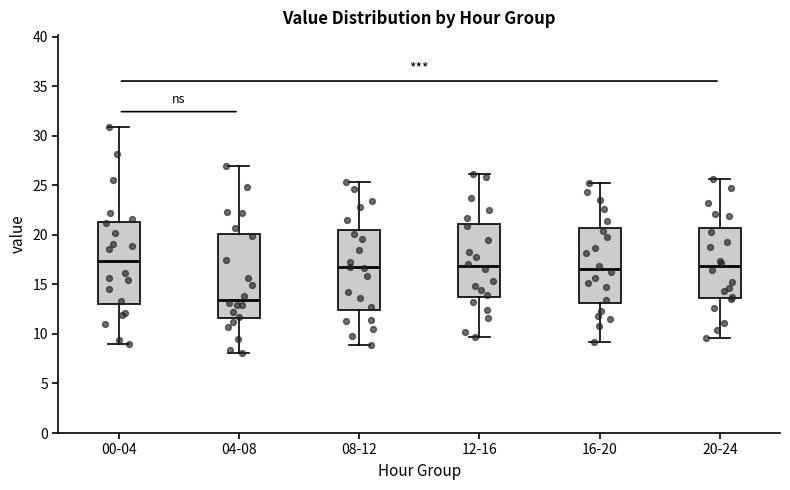

Reading left to right, read every box against the y-axis: the position of its median line, the range the box covers, and the ends of its whiskers. The values are not printed on the chart, so give them approximately, as read against the axis.

00-04: median 17.5, box 13.0 to 21.5, whiskers 9.0 to 31.0
04-08: median 13.5, box 11.5 to 20.0, whiskers 8.0 to 27.0
08-12: median 17.0, box 12.5 to 20.5, whiskers 9.0 to 25.5
12-16: median 17.0, box 13.5 to 21.0, whiskers 9.5 to 26.0
16-20: median 16.5, box 13.0 to 20.5, whiskers 9.0 to 25.0
20-24: median 17.0, box 13.5 to 20.5, whiskers 9.5 to 25.5